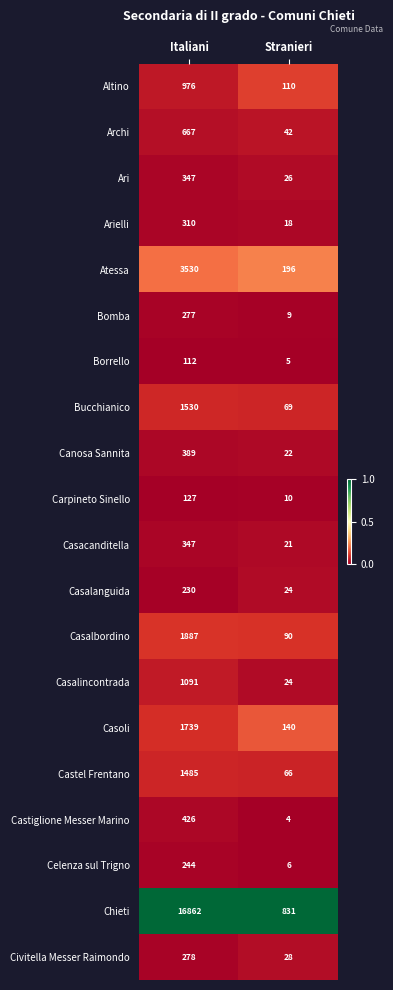

Between Italiani and Stranieri, which series saw the biggest shift?

Chieti